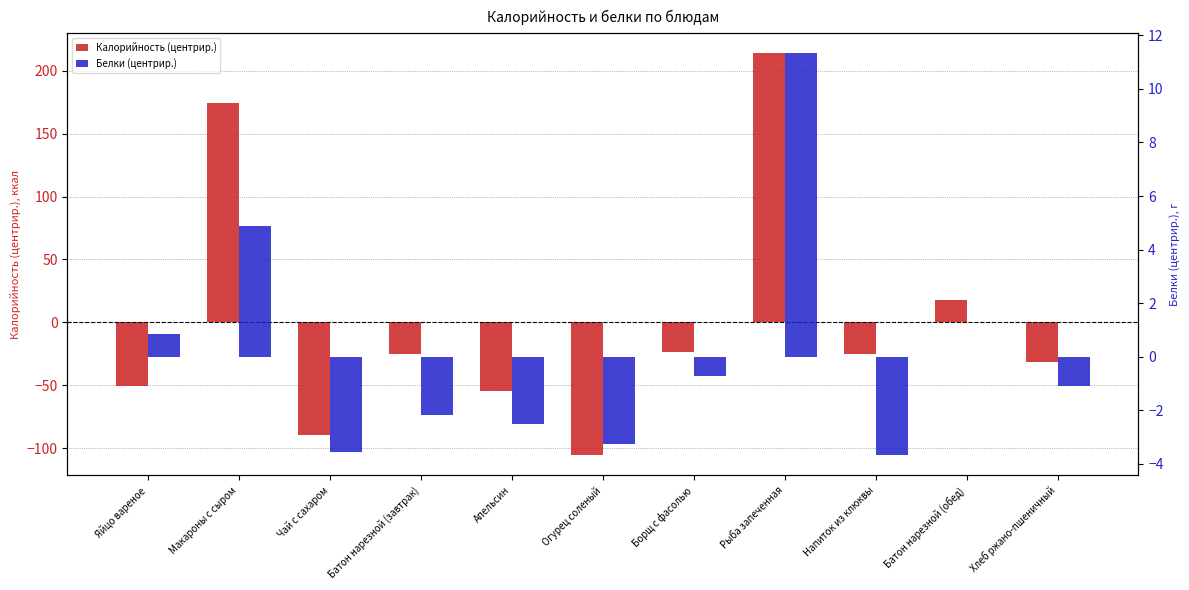

Reading left to right, list all the values displayed in this chart.

Калорийность (центрир.): -50.2	174.0	-89.4	-25.3	-54.6	-105.4	-23.5	213.6	-25.5	17.8	-31.6
Белки (центрир.): 0.8	4.9	-3.6	-2.2	-2.5	-3.3	-0.7	11.3	-3.7	-0.0	-1.1